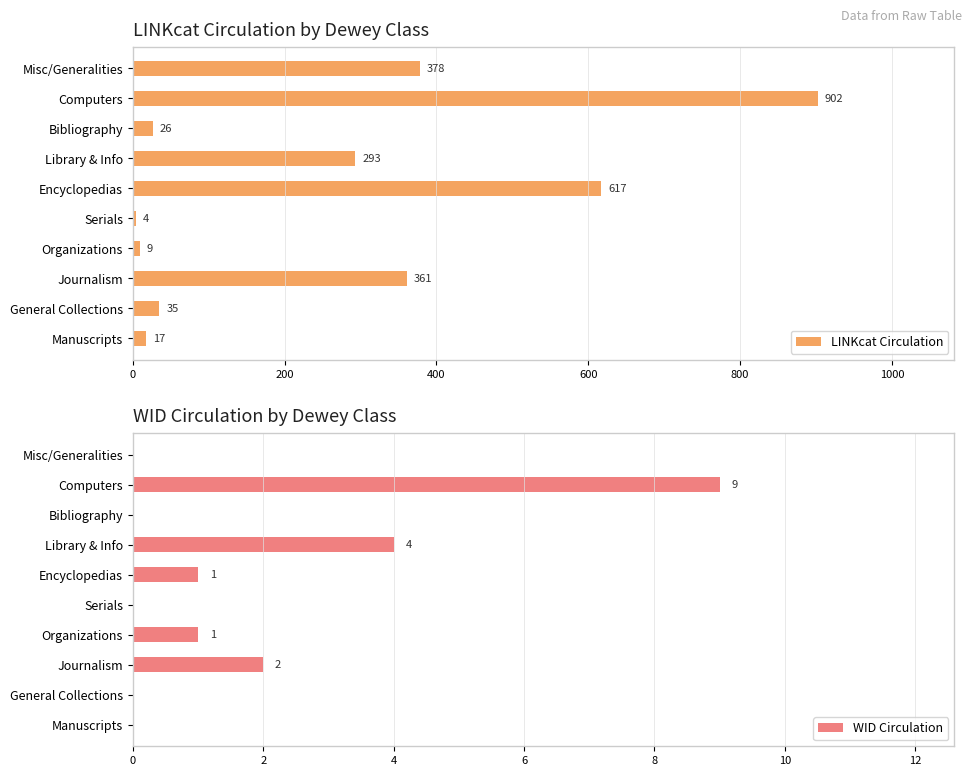

Which series has the widest spread of values?

LINKcat Circulation